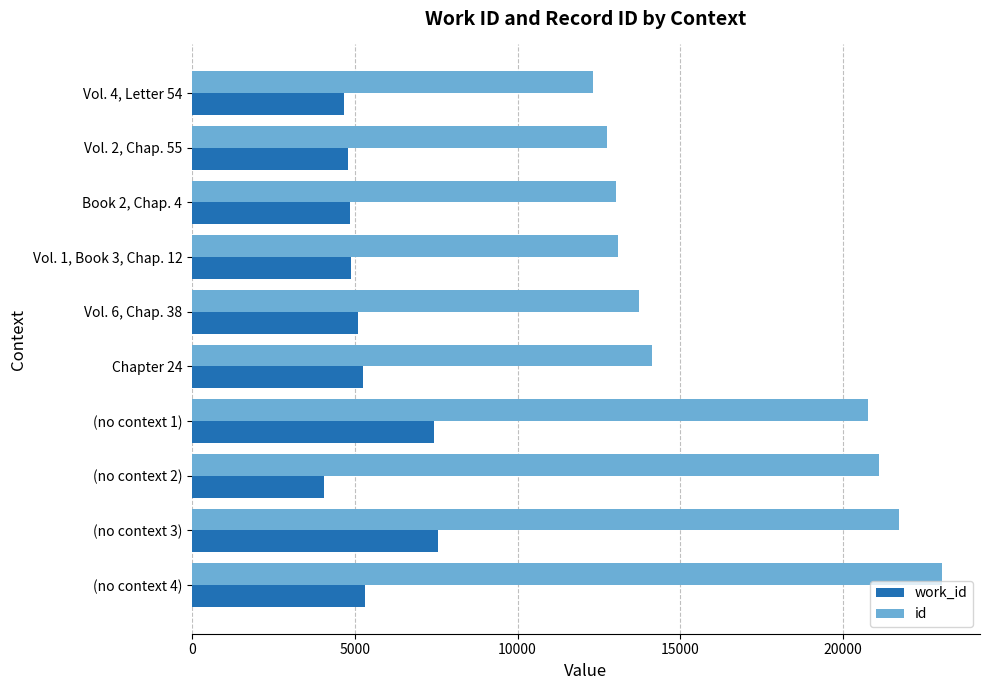

Read the work_id value at (no context 1).

7445